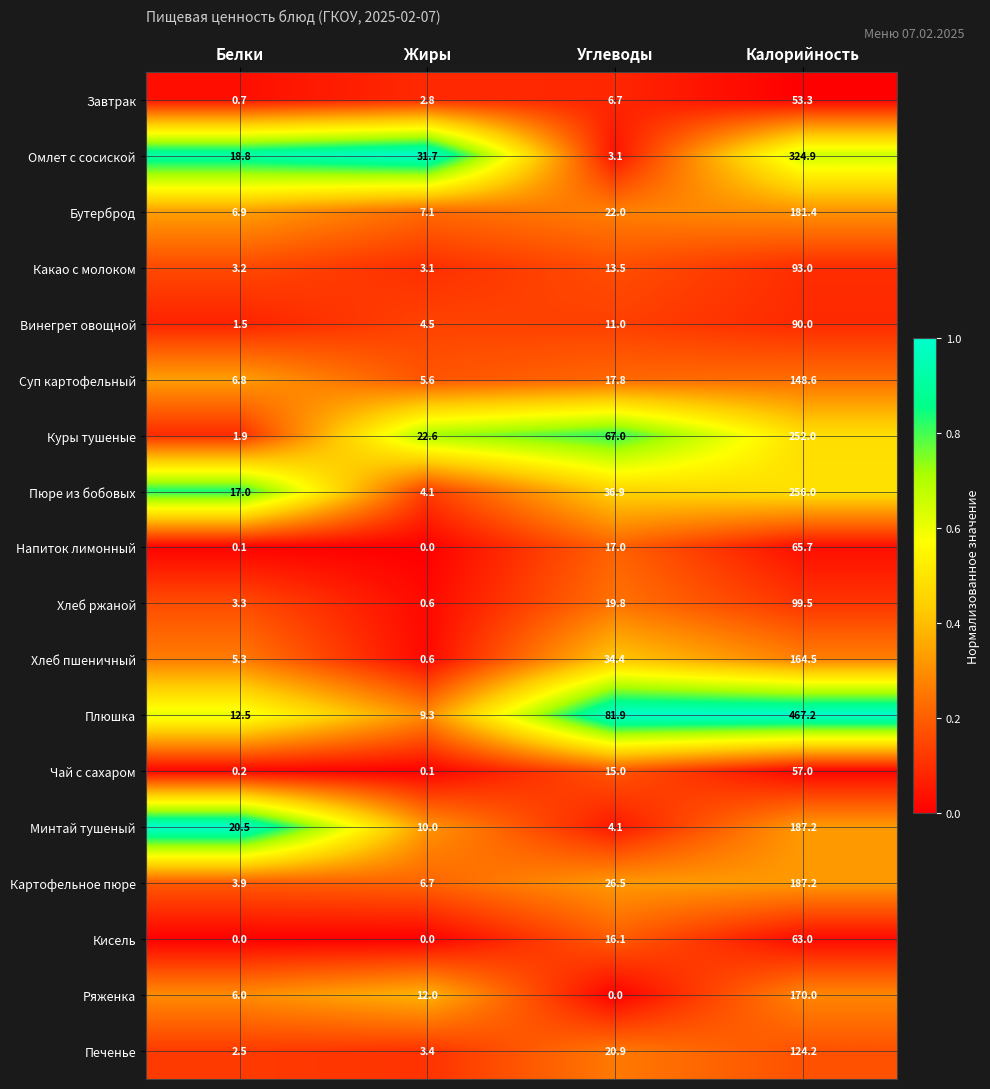

What is the highest value of the Винегрет овощной series?

90.0